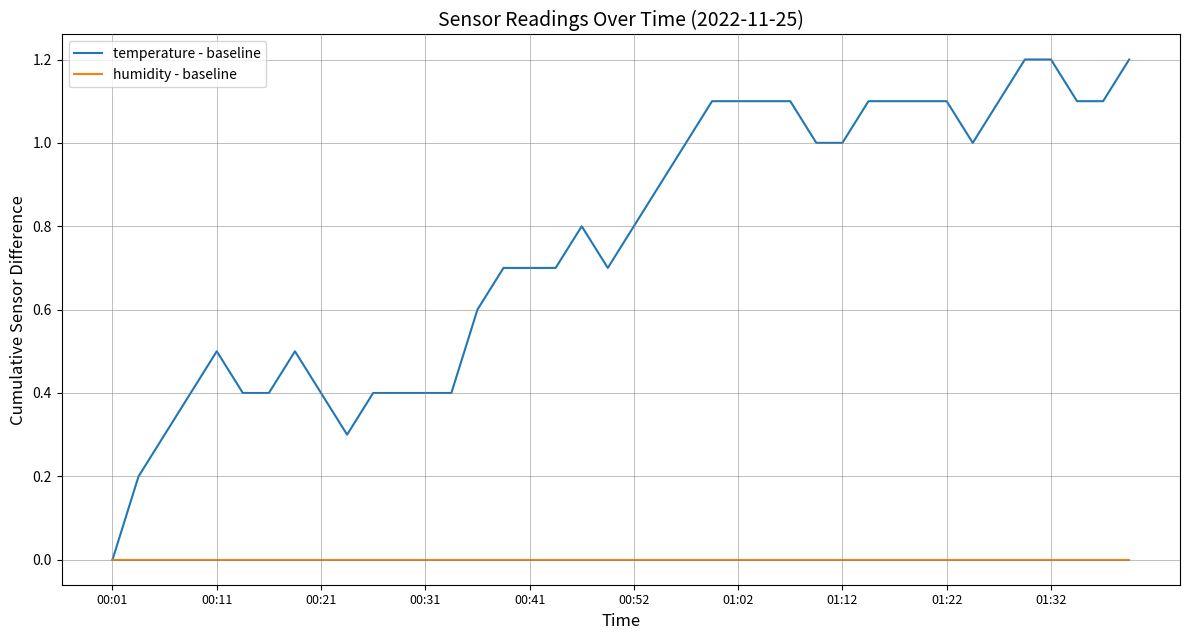

List the series in order of their peak value, lowest first.

humidity - baseline, temperature - baseline